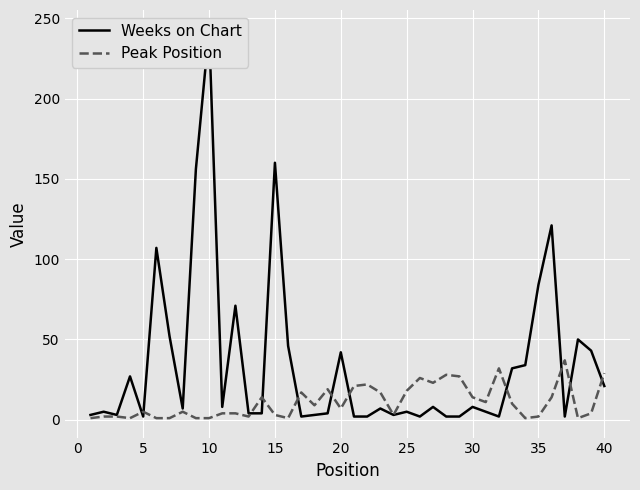

What is the highest value of the Peak Position series?

37